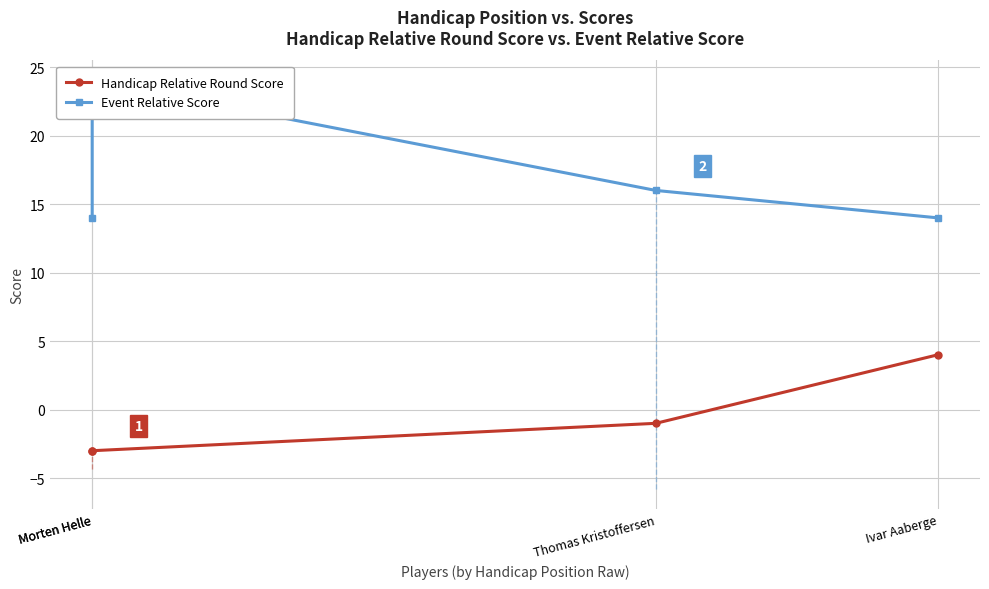

Which series has the widest spread of values?

Event Relative Score